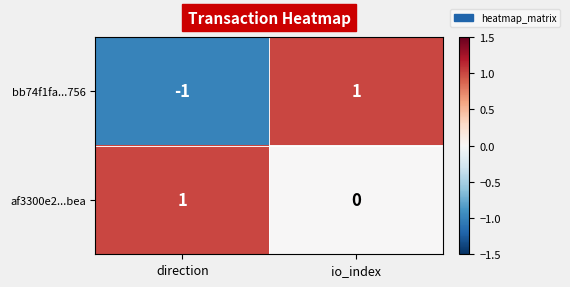

Rank the series at io_index from highest to lowest value.

bb74f1fa...756, af3300e2...bea